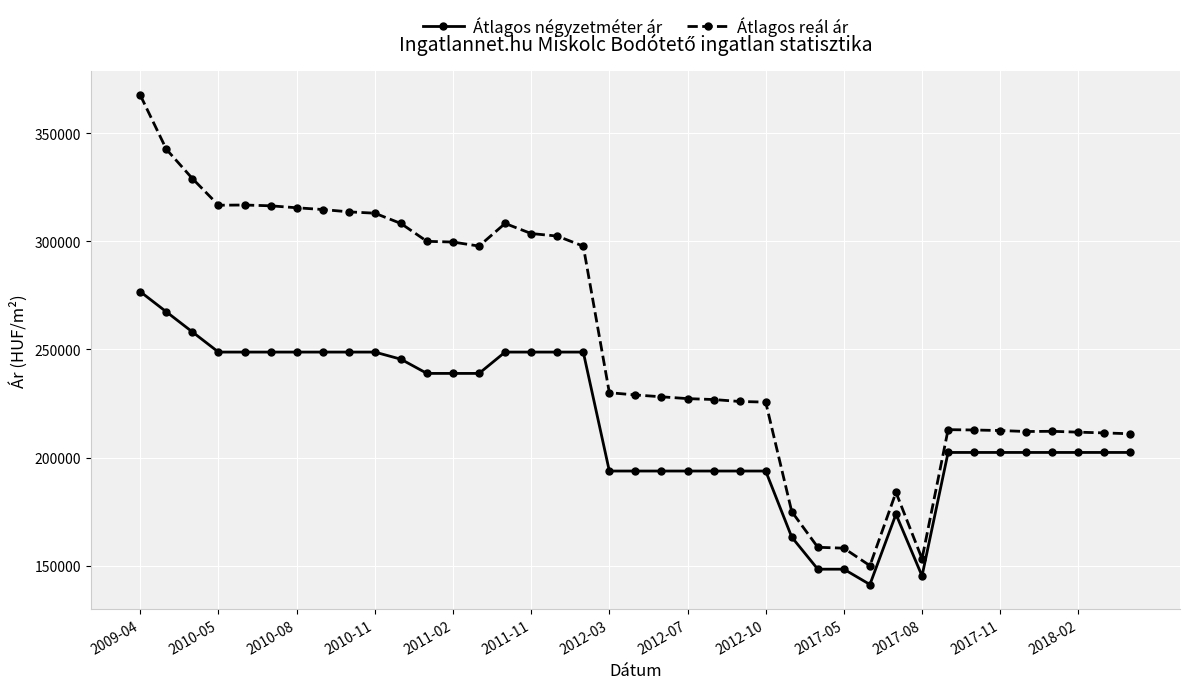

What is the value of the Átlagos négyzetméter ár point at the 4th from the left?

248750